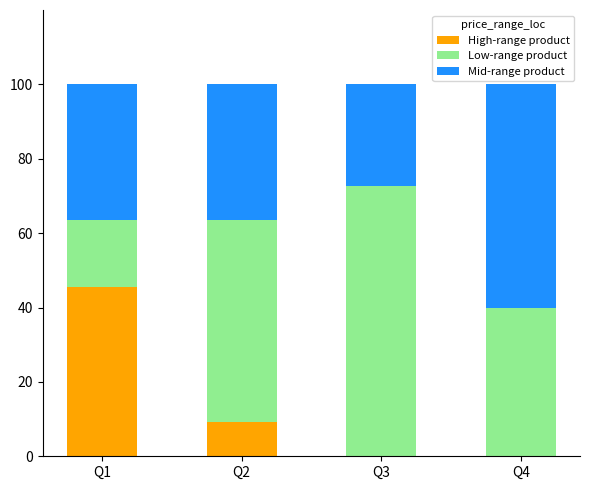

What is the total value across all series at Q1?

100.0